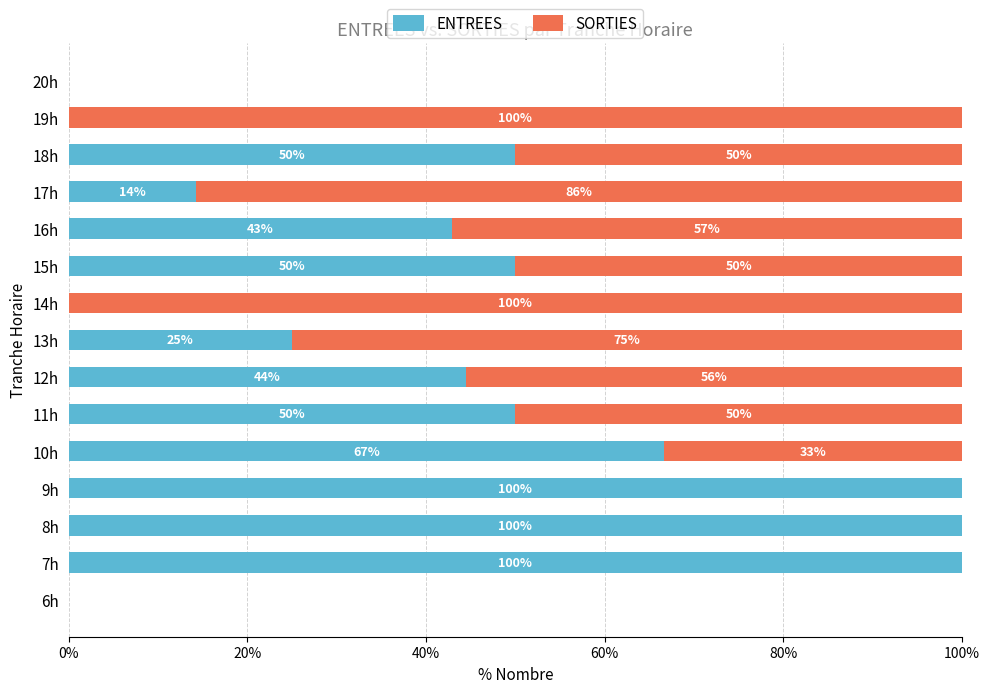

What are all the series names shown in the legend?

ENTREES, SORTIES